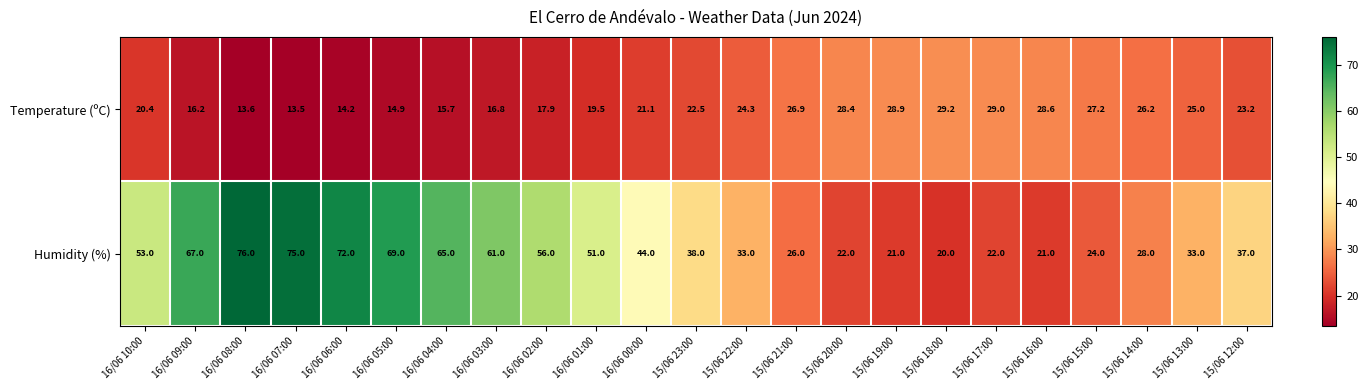

What is the difference between the maximum and minimum values in the Temperature (ºC) series?

15.7